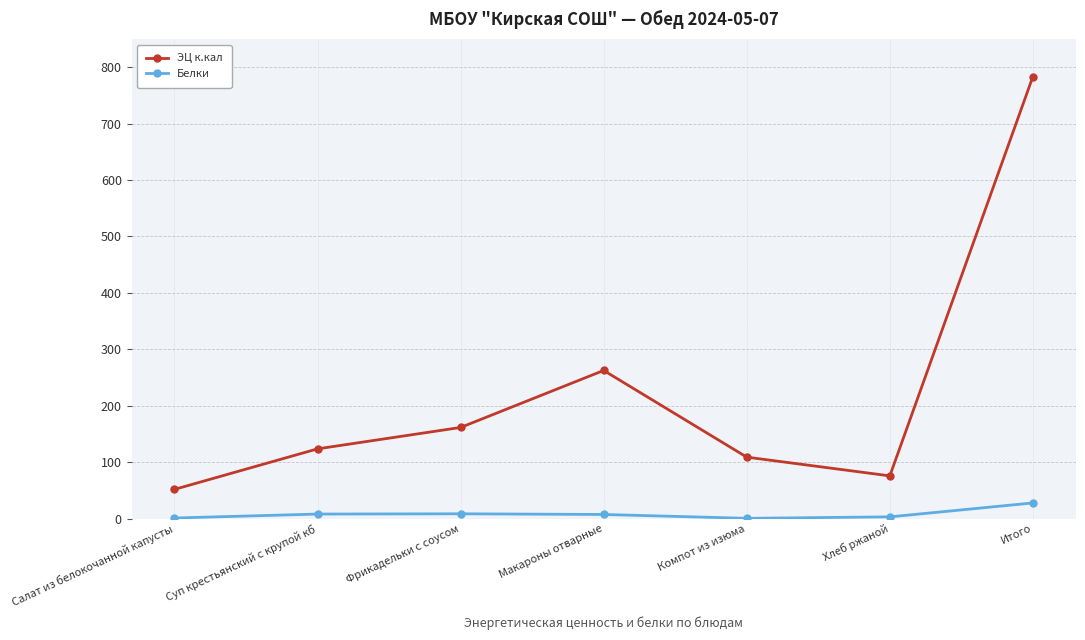

Rank the series by their average value, from lowest to highest.

Белки, ЭЦ к.кал